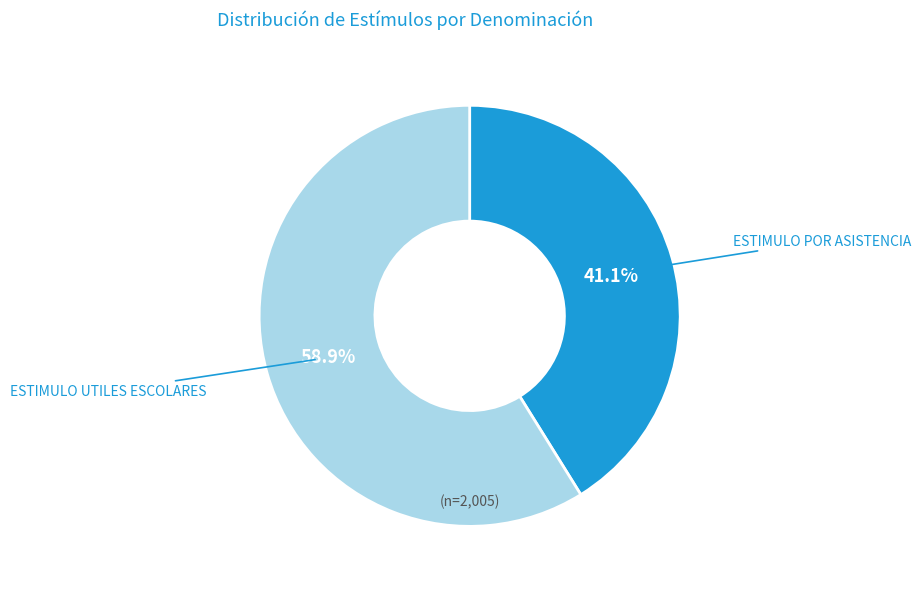

Approximately how many times larger is the value at ESTIMULO UTILES ESCOLARES compared to ESTIMULO POR ASISTENCIA?

1.4